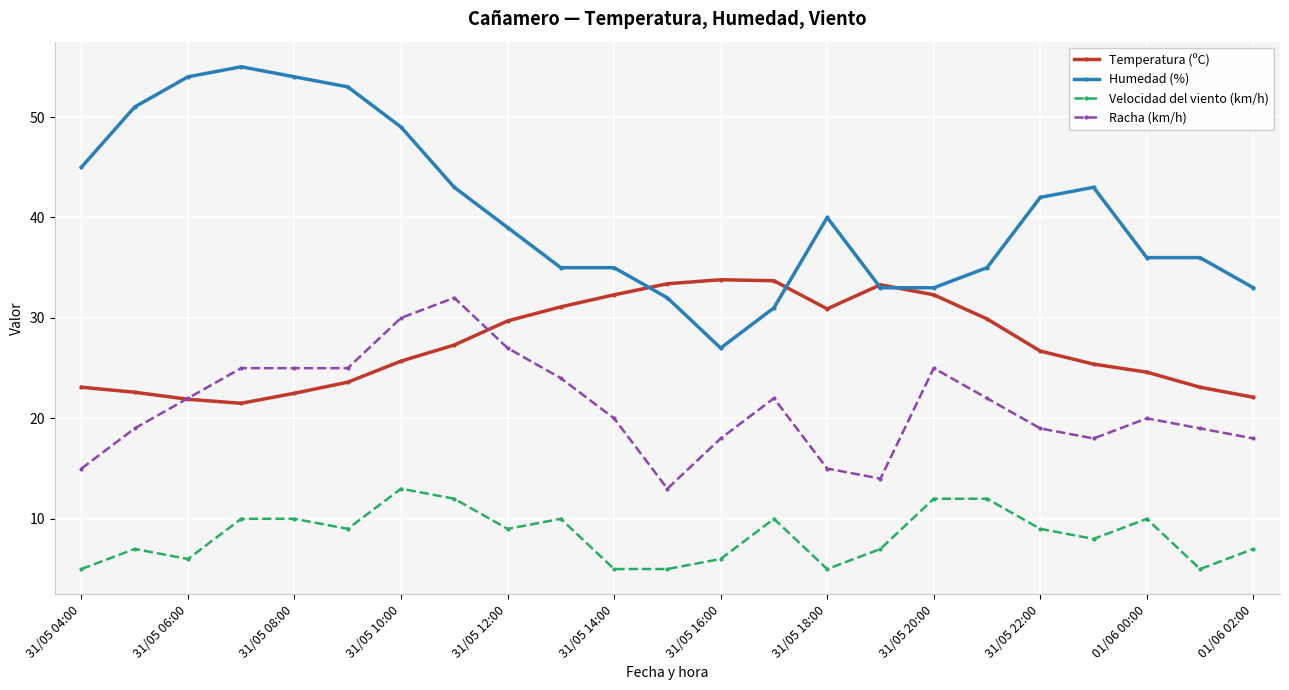

Which series has the largest range (max minus min)?

Humedad (%)